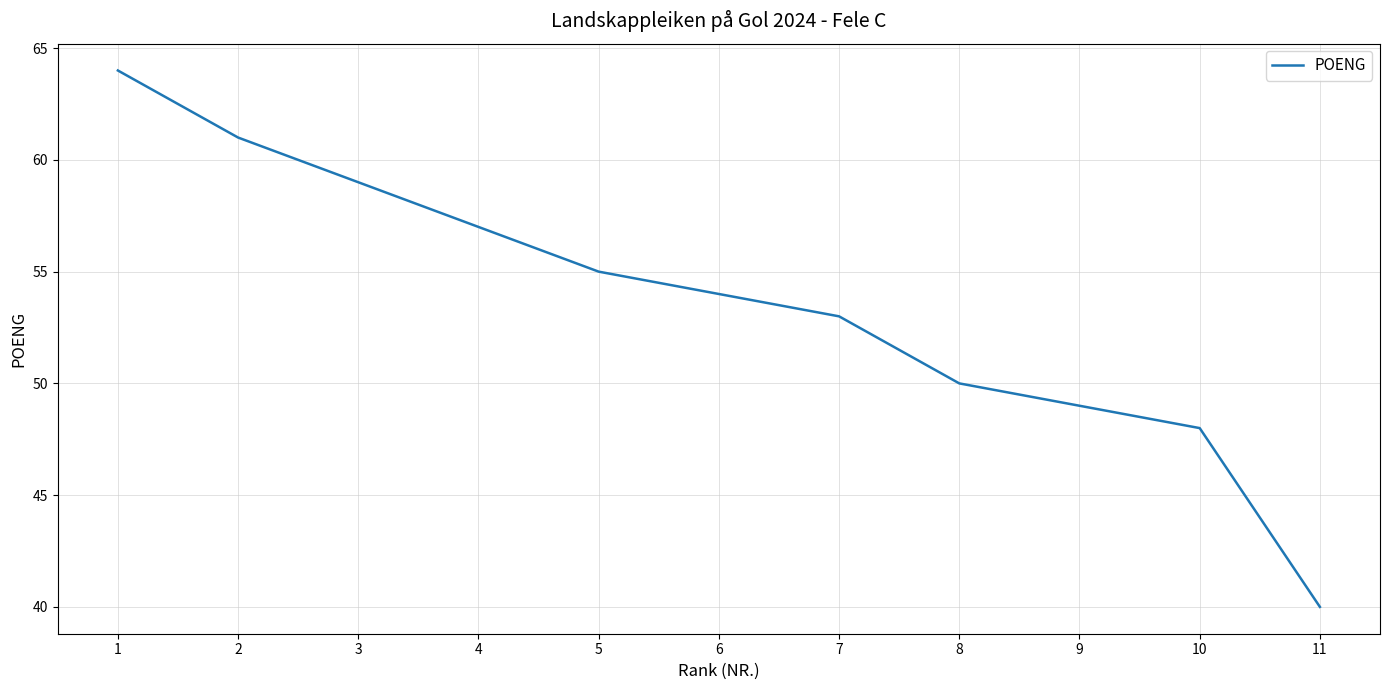

What is the average value?

54